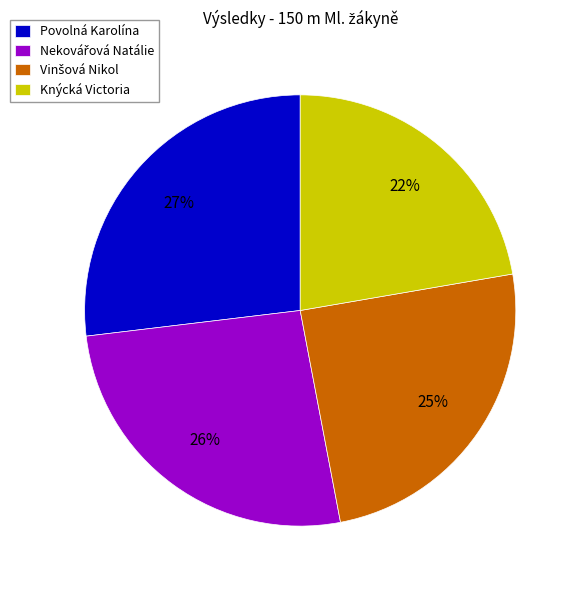

Do Knýcká Victoria and Povolná Karolína together represent more than half of the pie?

No